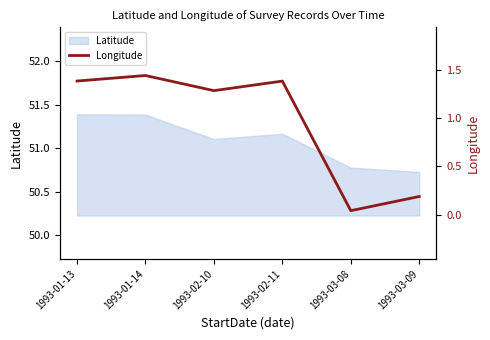

Reading right to left, what are all the values shown in this chart?

0.2	0.0	1.4	1.3	1.4	1.4